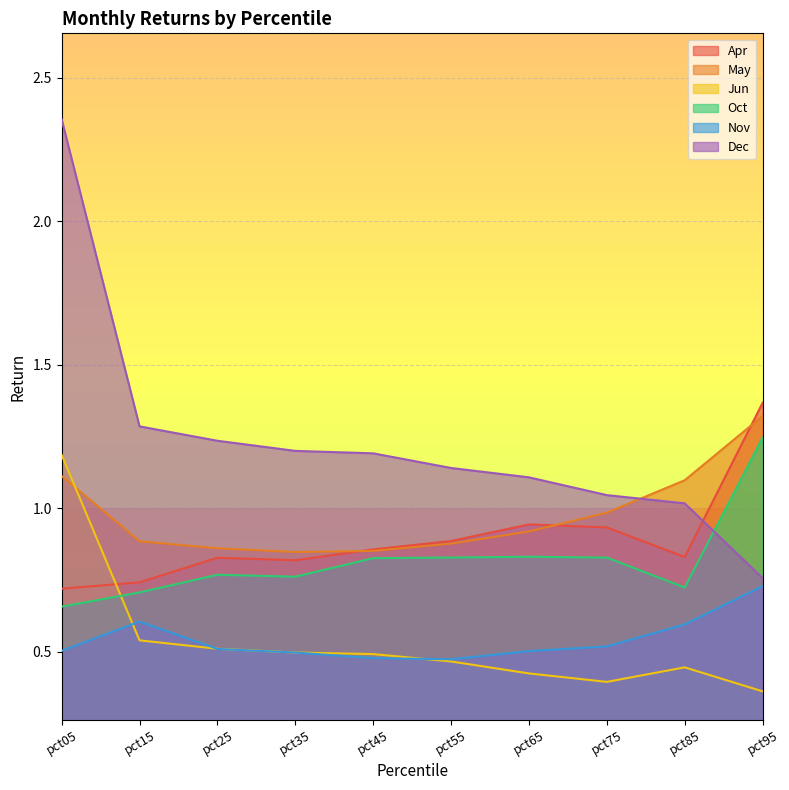

Rank the series by their maximum value, from highest to lowest.

Dec, Apr, May, Oct, Jun, Nov